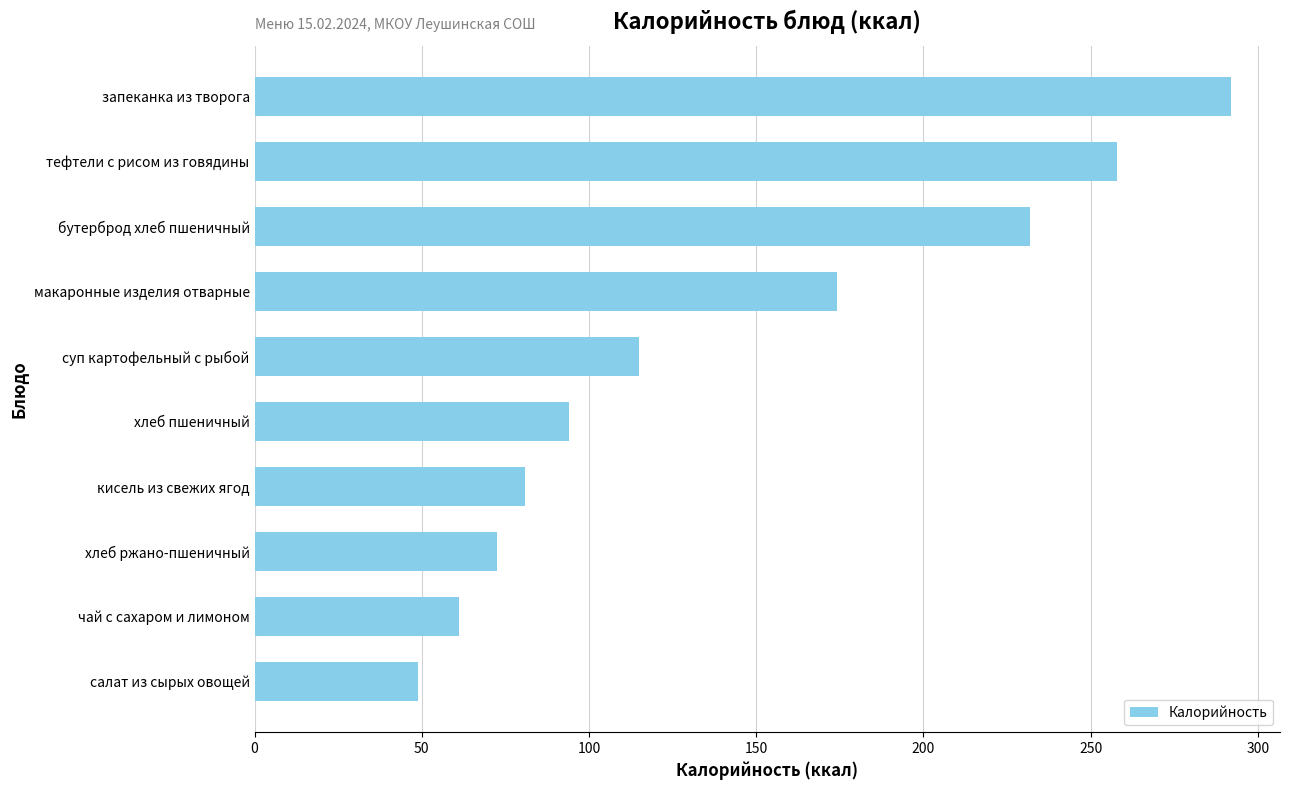

Which label corresponds to the largest value in the chart?

запеканка из творога